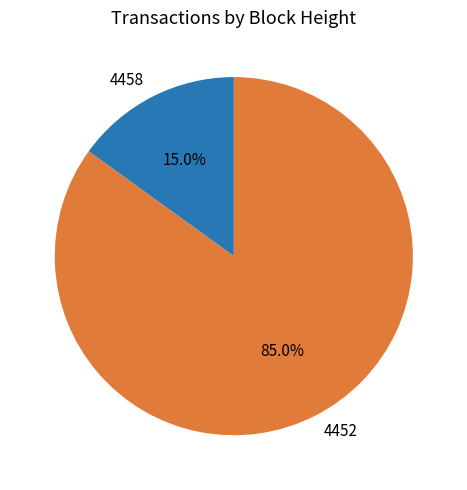

Between 4452 and 4458, which is larger?

4452